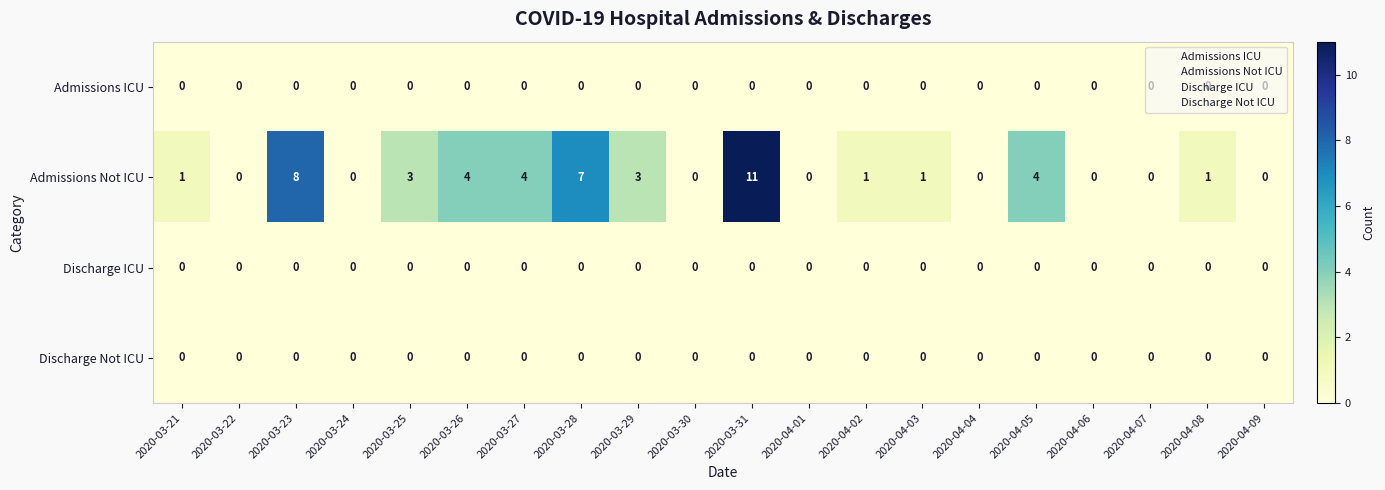

What is the average value of the Admissions Not ICU series?

2